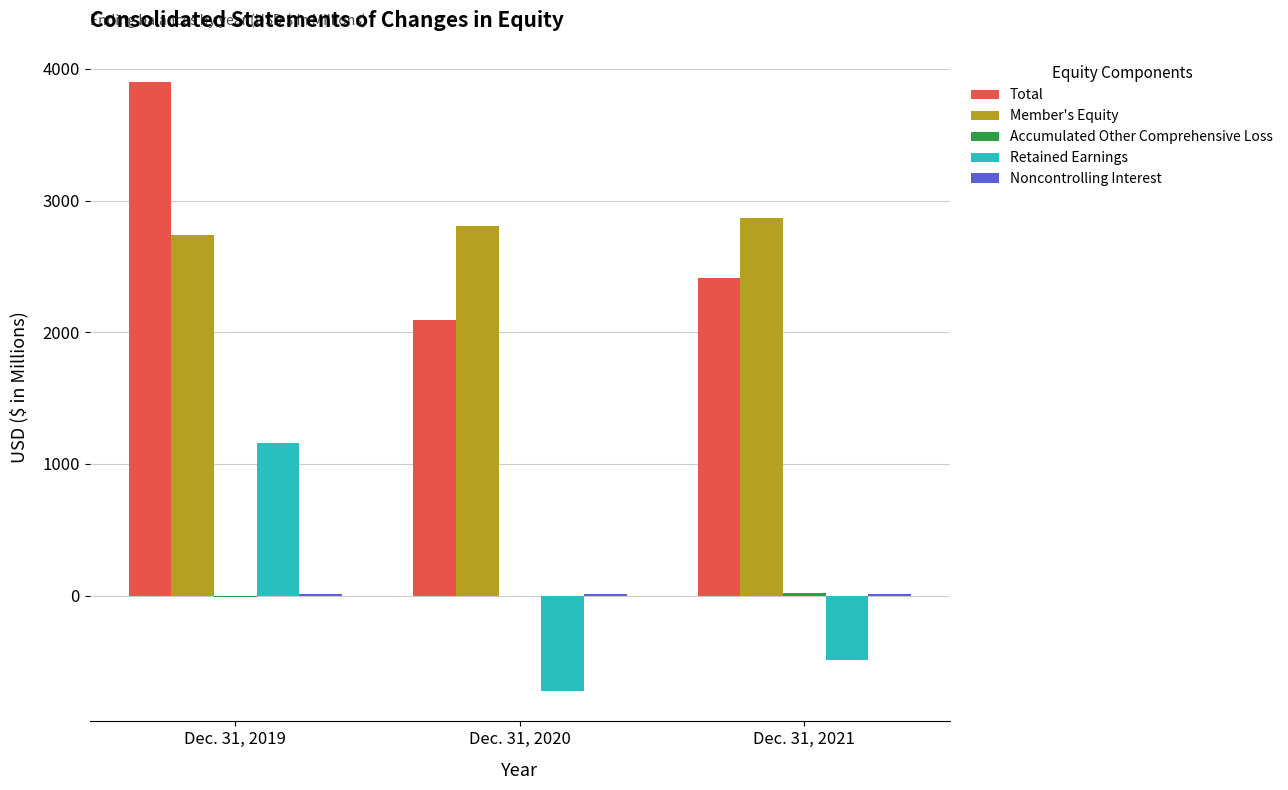

At which category is the sum across all series the highest?

Dec. 31, 2019